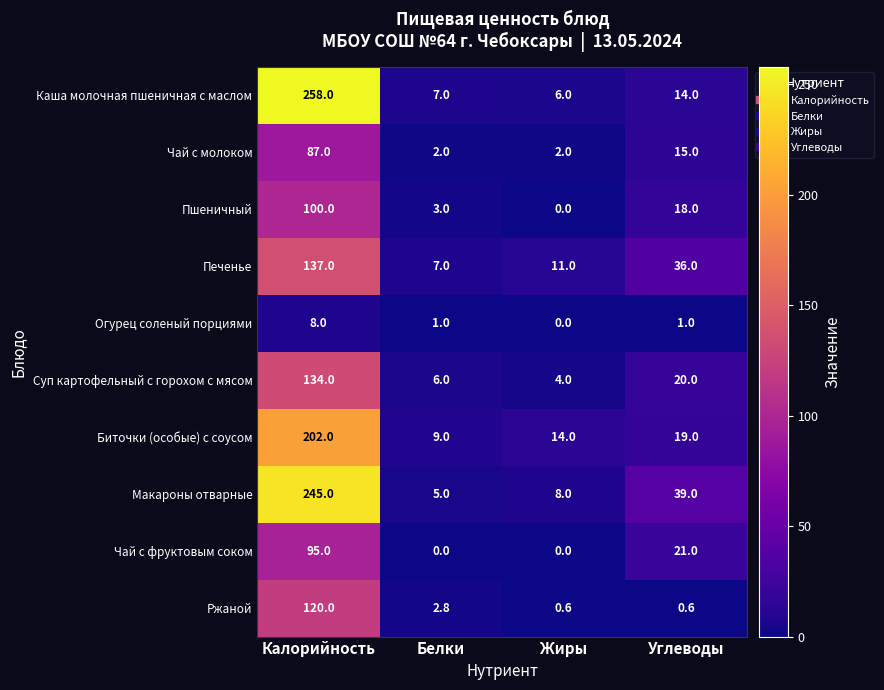

Which series has the largest range (max minus min)?

Каша молочная пшеничная с маслом